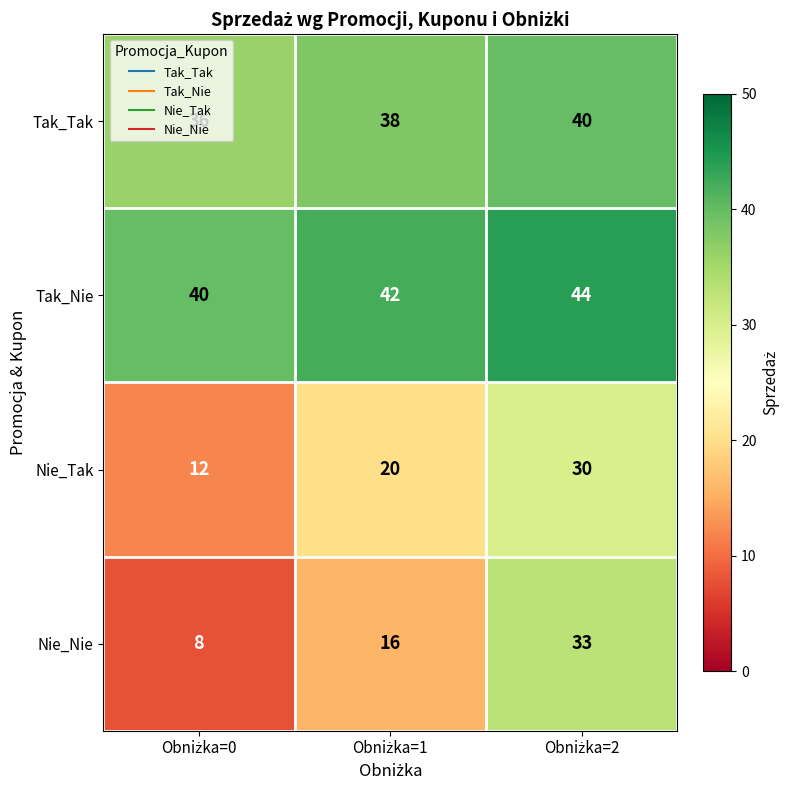

What is the greatest value displayed?

44